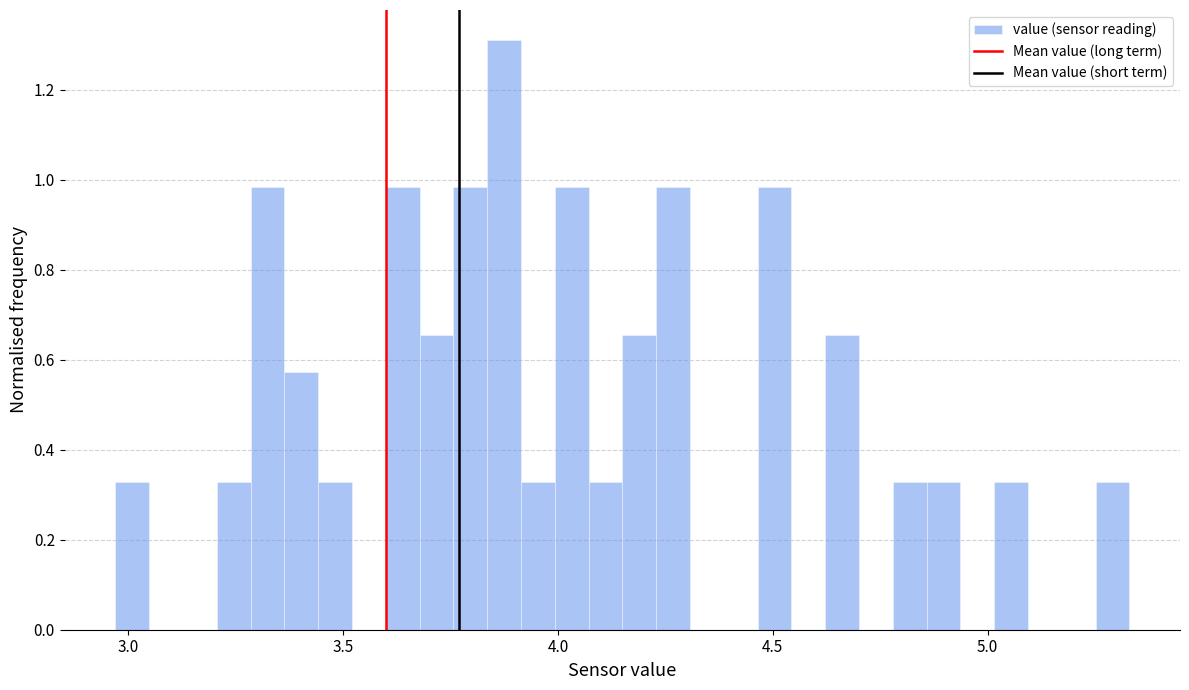

Around what value on the x-axis is the tallest bar? Give the approximate position of its centre, as read against the axis.

3.85